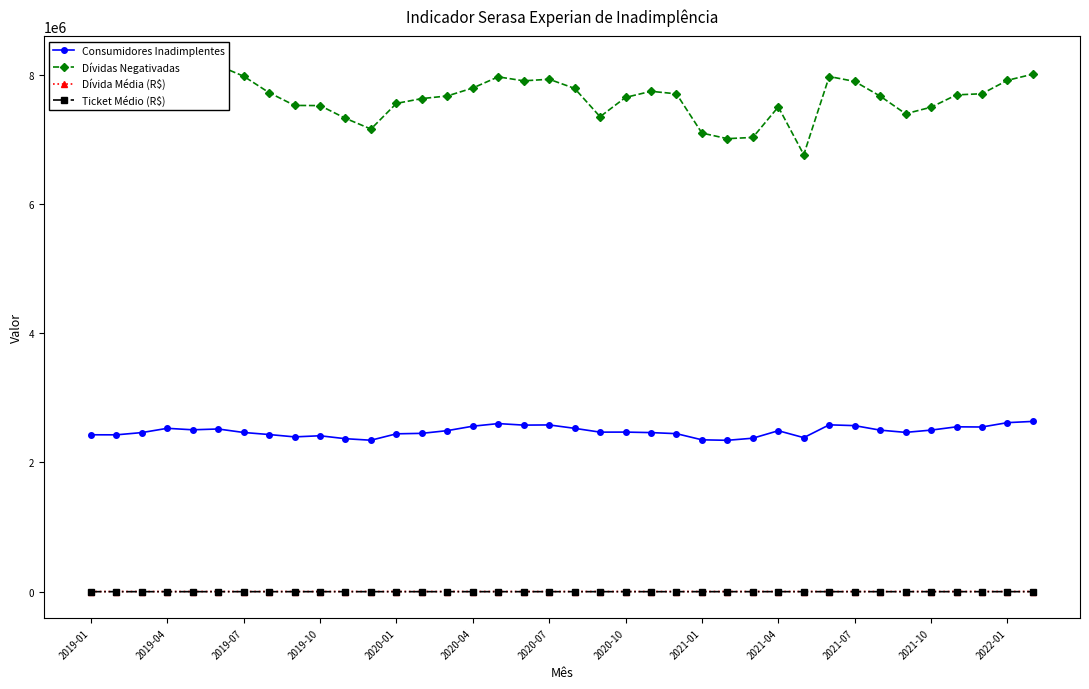

How many distinct data groups are displayed?

4